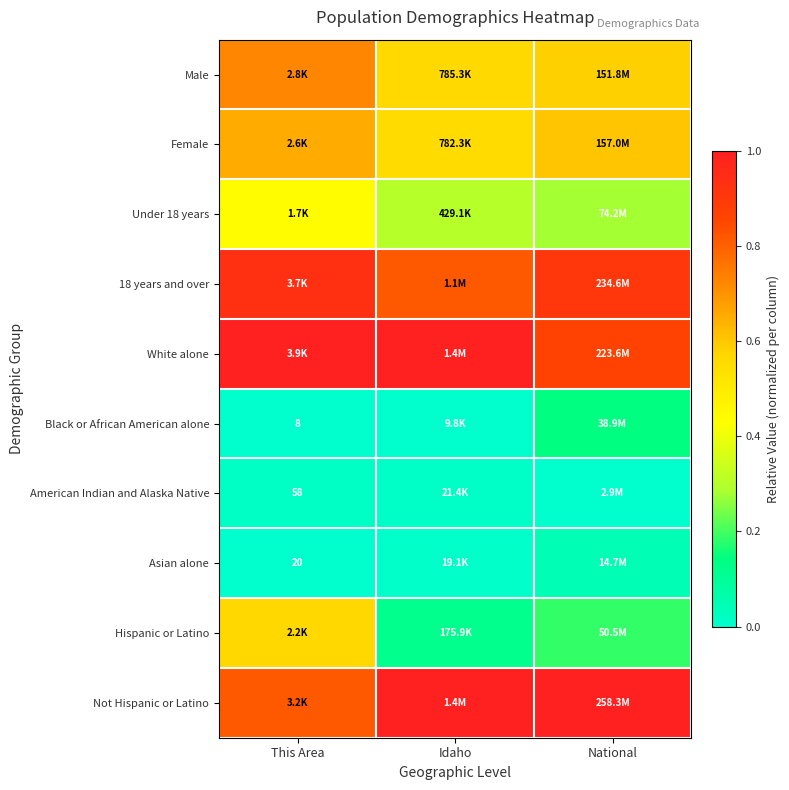

At which category does the chart reach its minimum across all series?

This Area